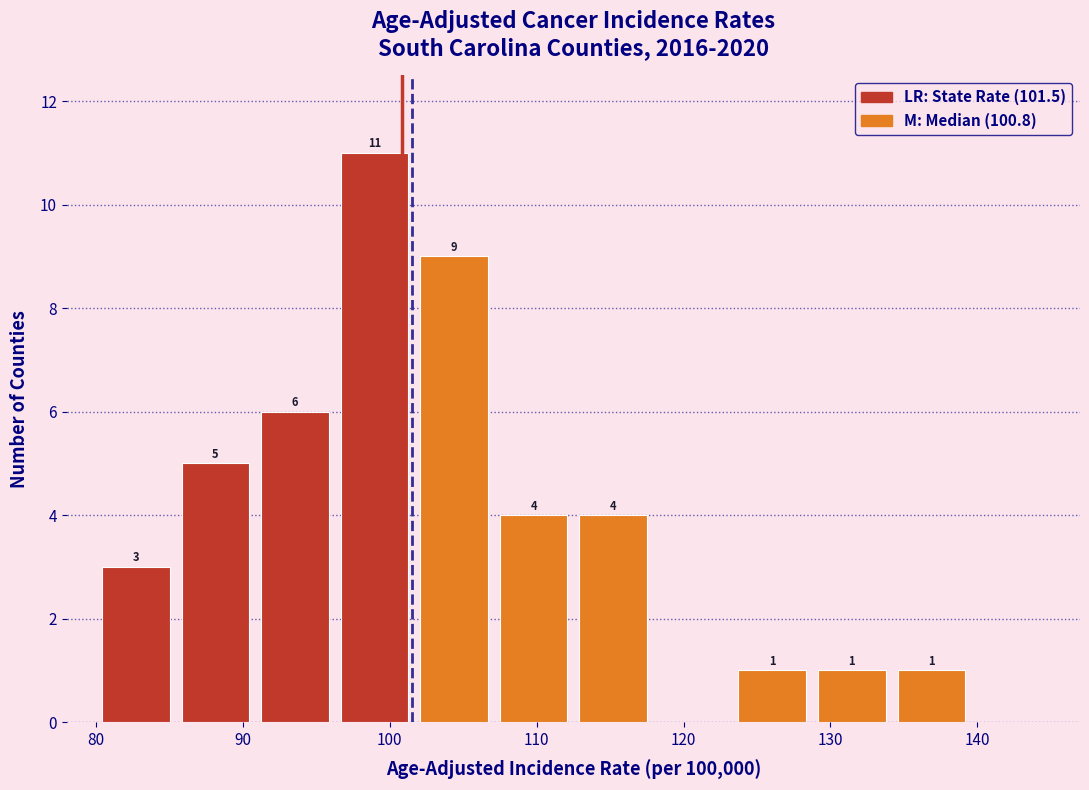

Over which range of the x-axis is the bar tallest?

96 to 102